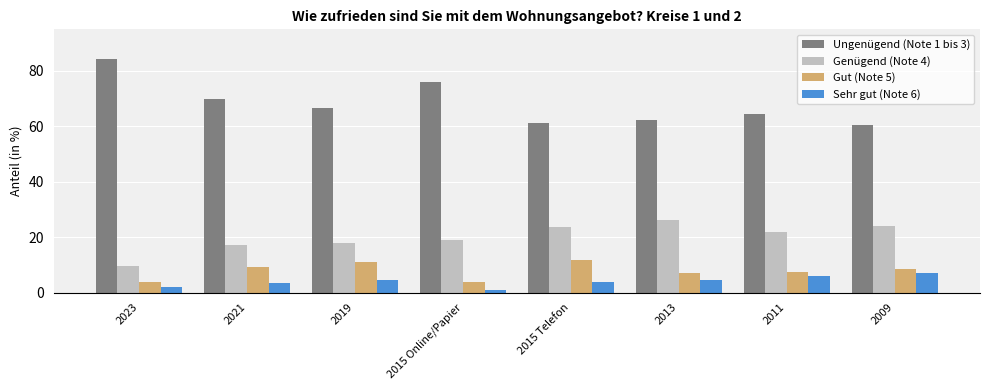

Where does the Sehr gut (Note 6) series first go above 4?

2019